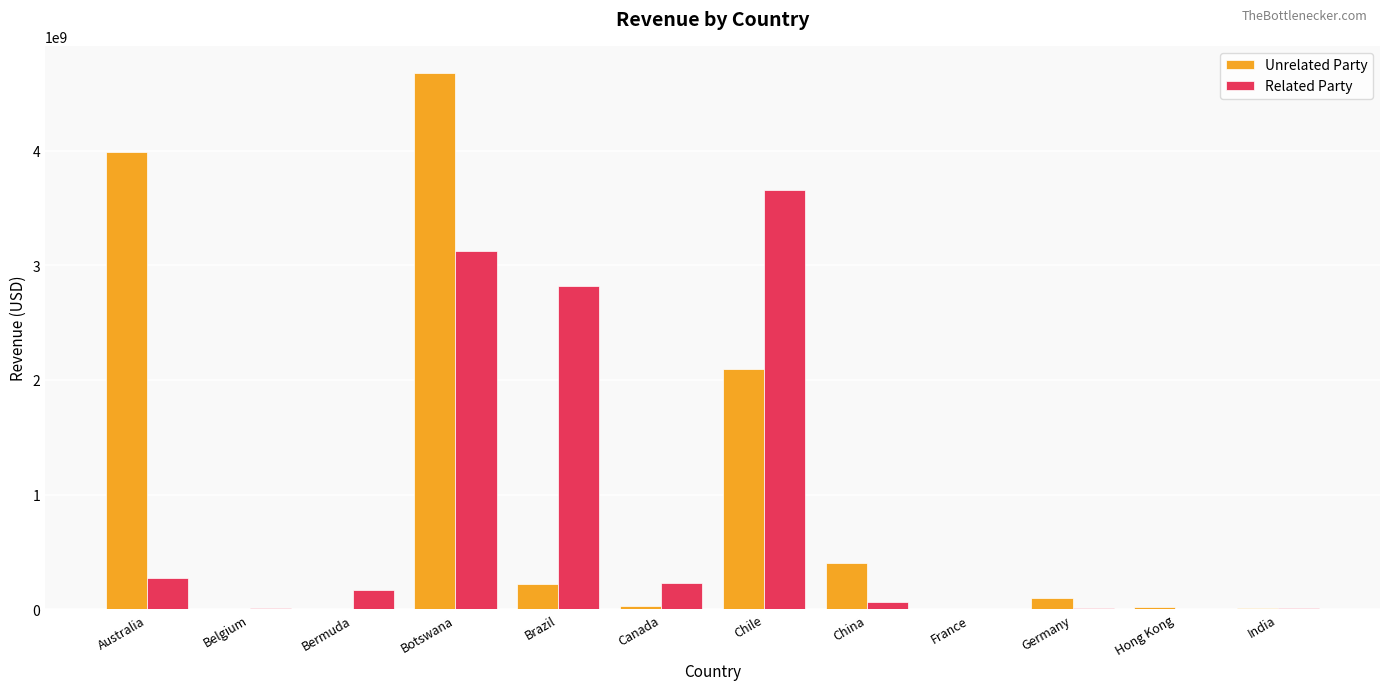

Is it true that Related Party equals 273565431.2 at Australia?

True